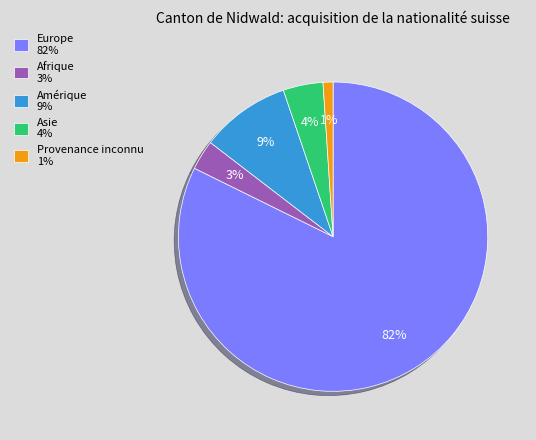

The Europe 82% slice represents 68% of the pie. True or false?

False